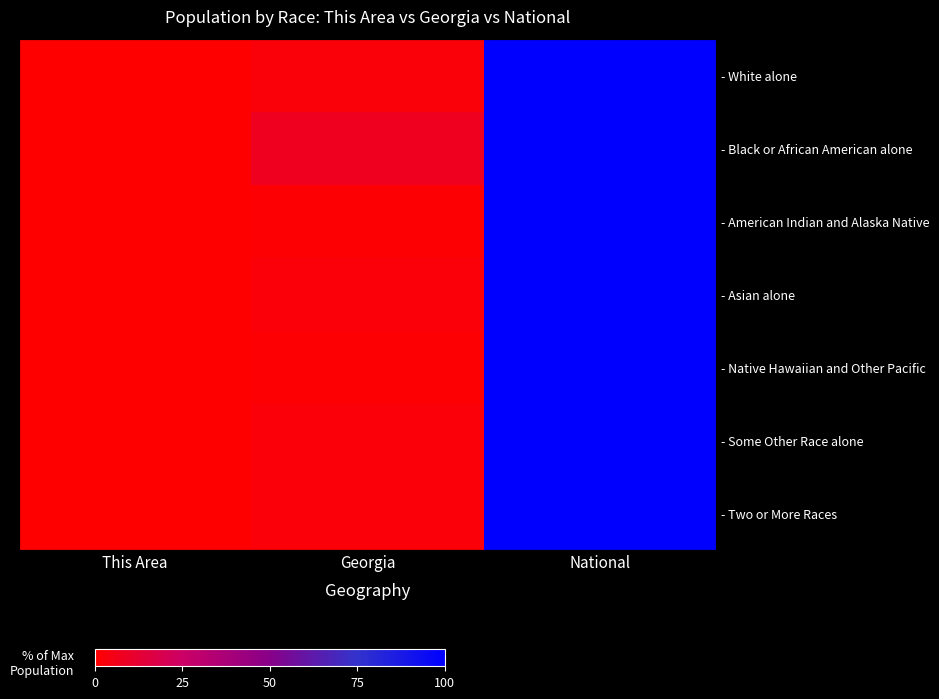

What is the sum of the - Asian alone values at Georgia and National?

102.1